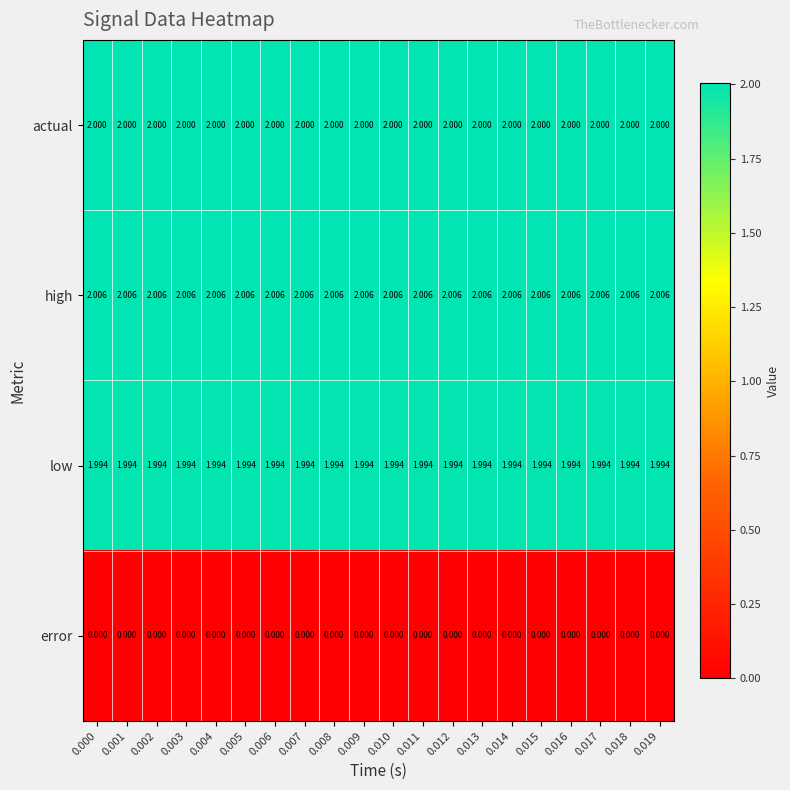

Is the value of high at 0.011 greater than the value of error at 0.009?

Yes